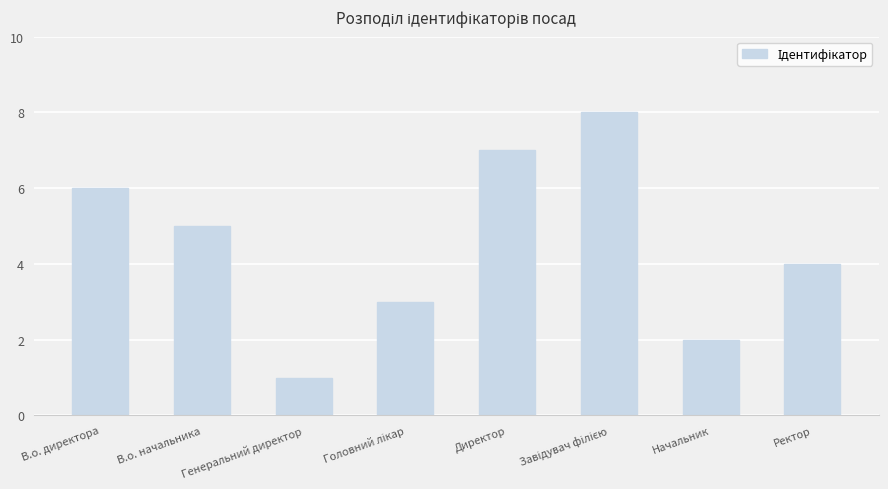

What is the change in value from В.о. начальника to Начальник?

-3